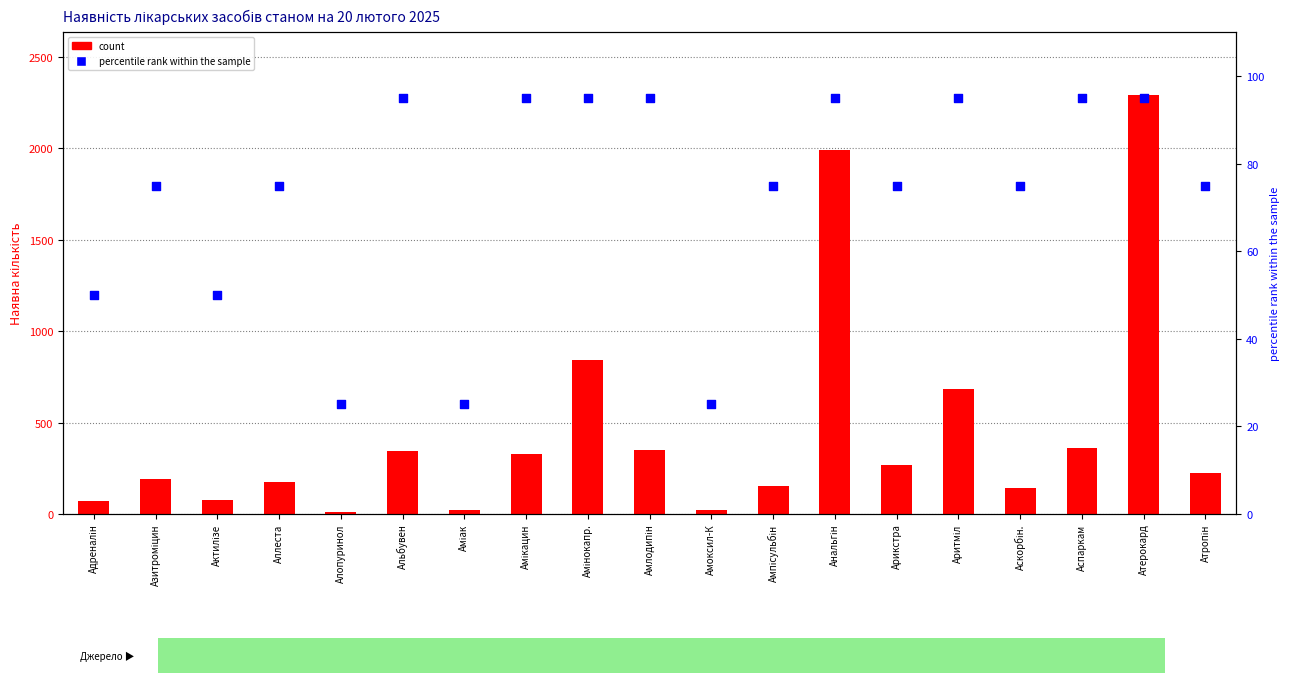

What are all the series names shown in the legend?

count, percentile rank within the sample